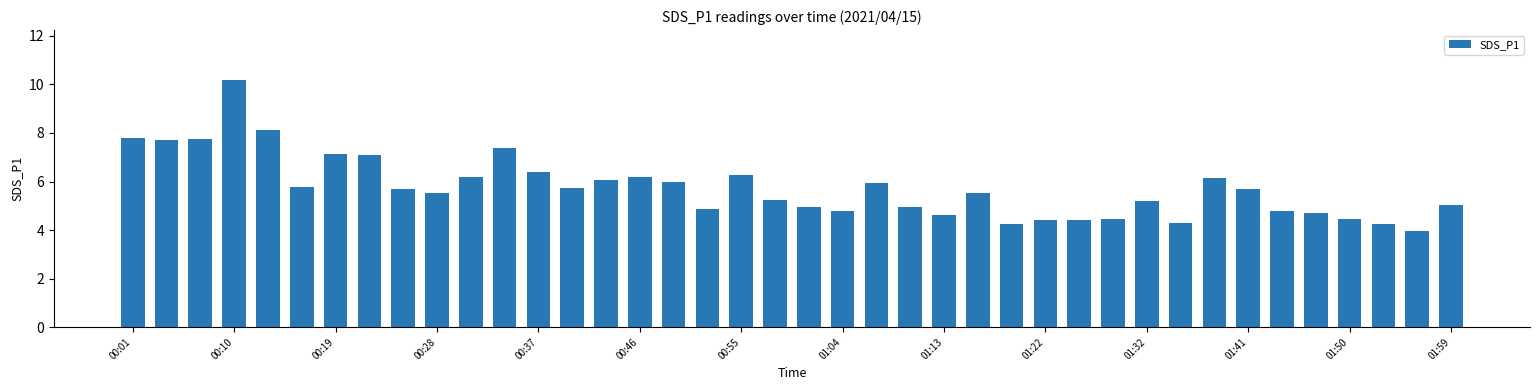

What is the greatest value displayed?

10.2